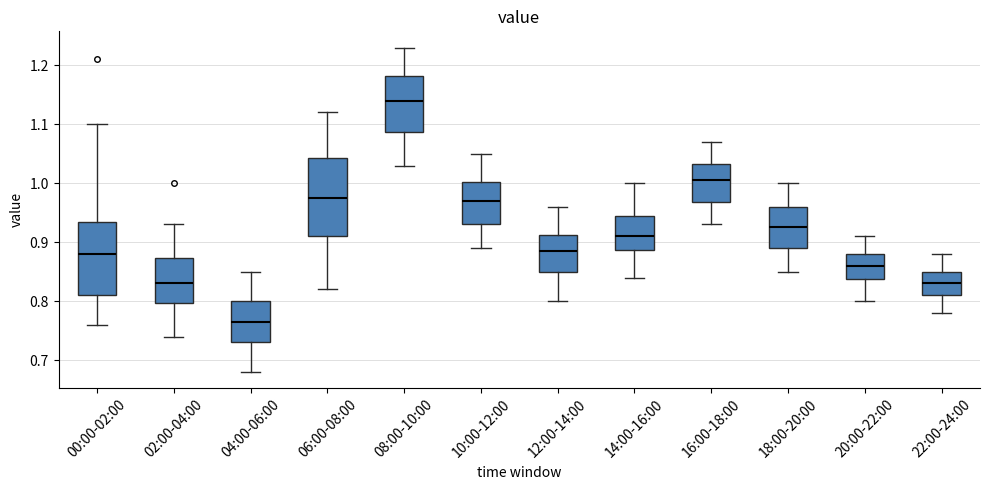

Which box's median line is the highest?

08:00-10:00